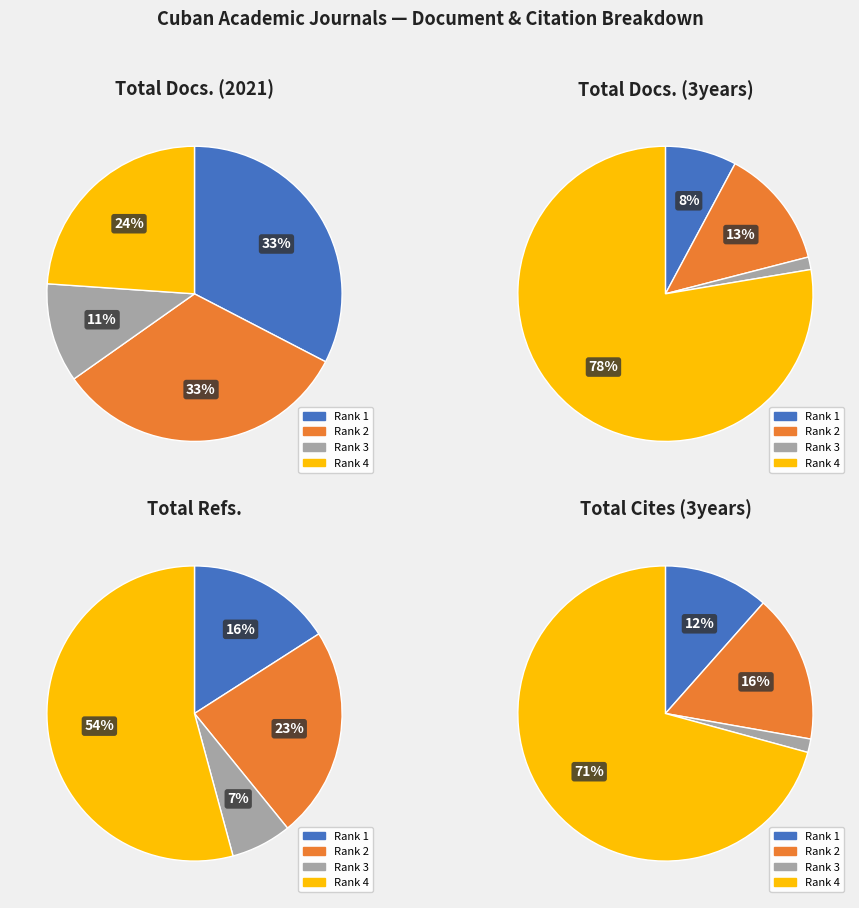

To the nearest percent, what is the difference between the largest and smallest slice percentages?

76%